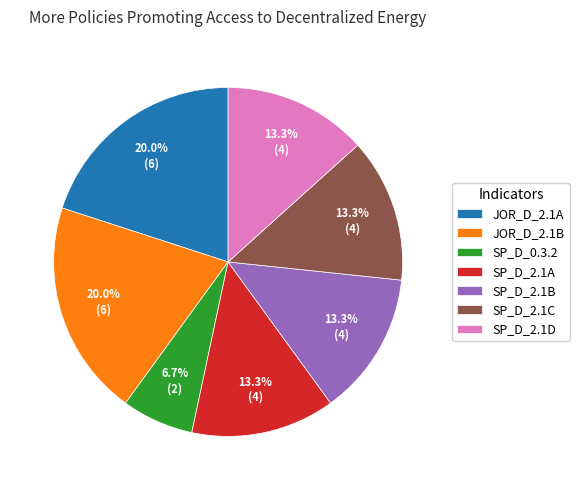

How many slices are in this pie chart?

7